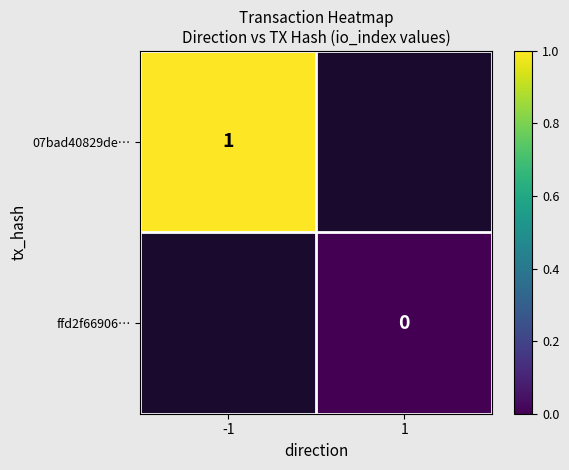

The value of 07bad40829de… at -1 is 1. True or false?

True